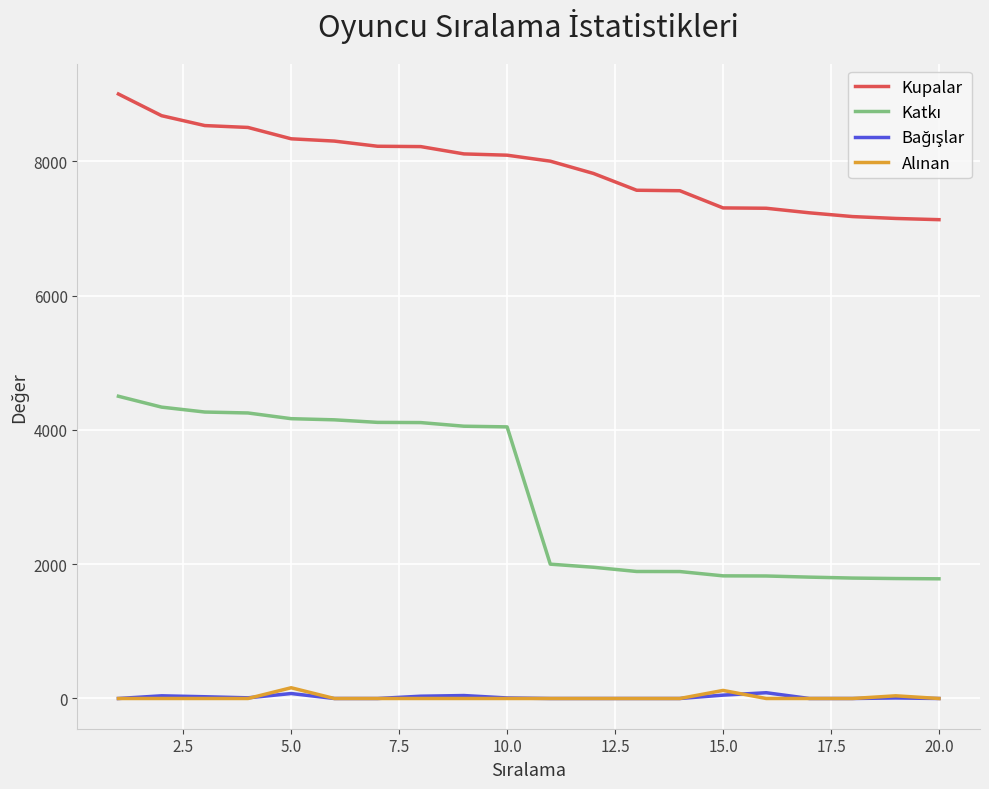

Which series has the largest total across all categories?

Kupalar